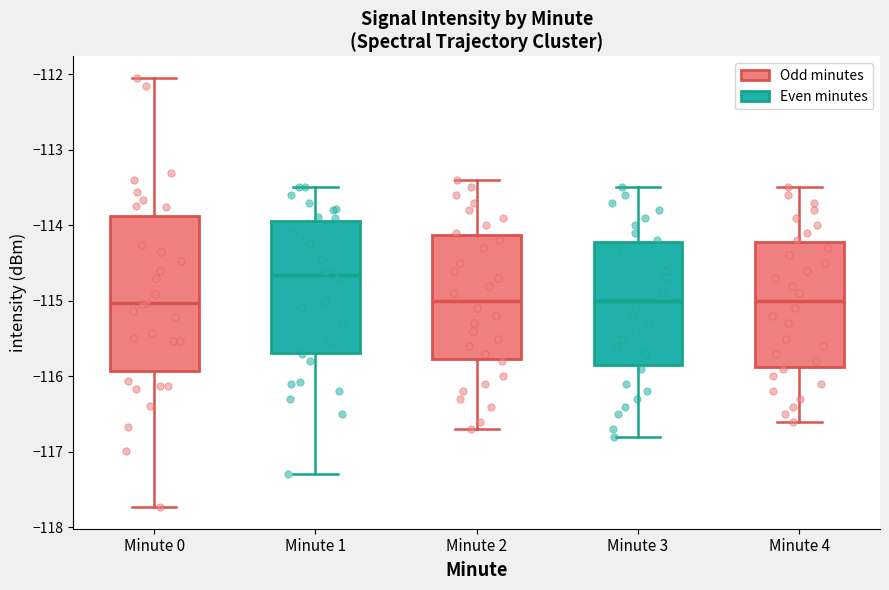

Comparing the boxes themselves (not the whiskers), which one is the tallest?

Minute 0